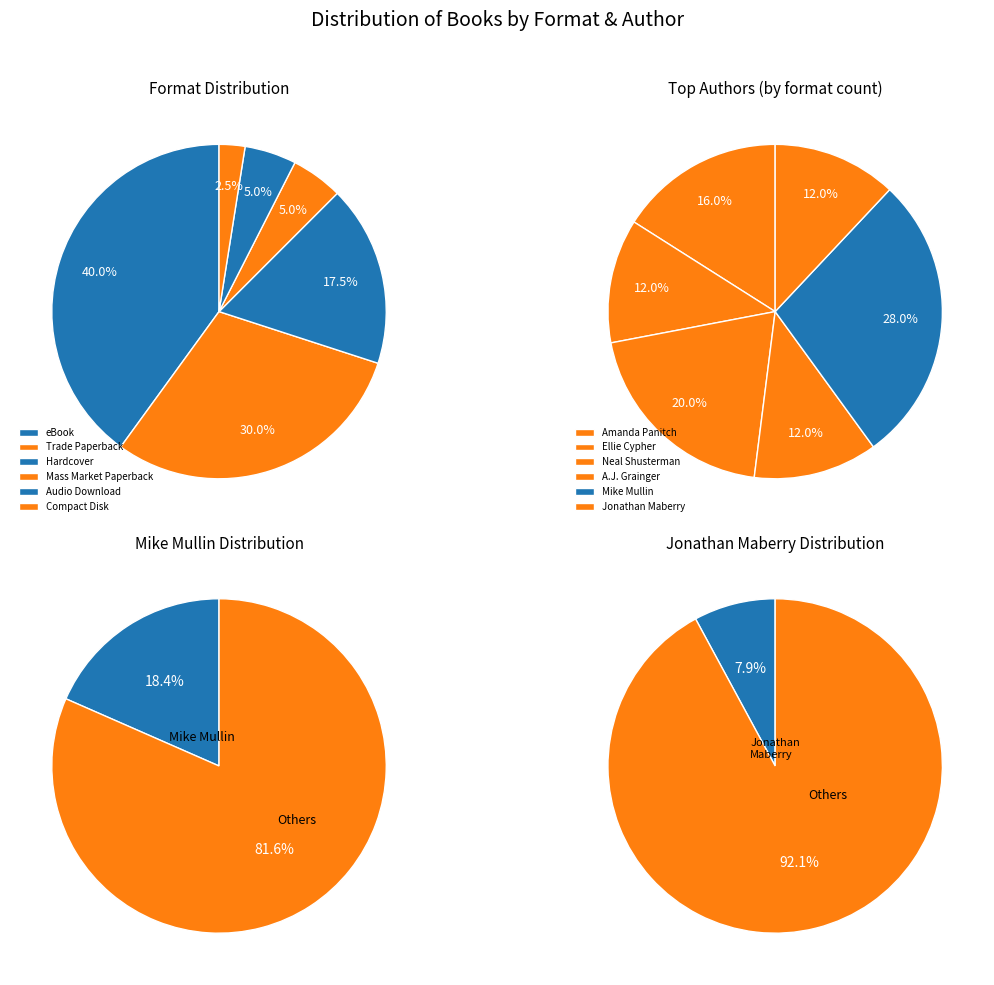

Does any single category account for the majority?

No